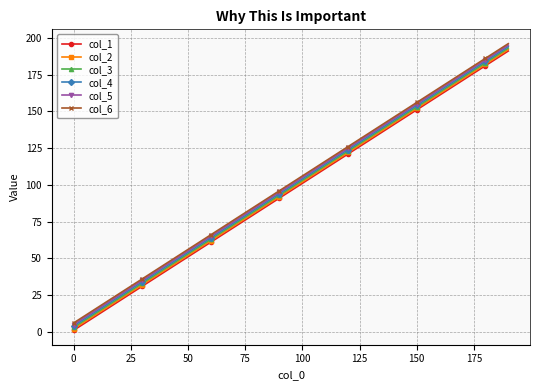

What is the minimum value for col_6?

6